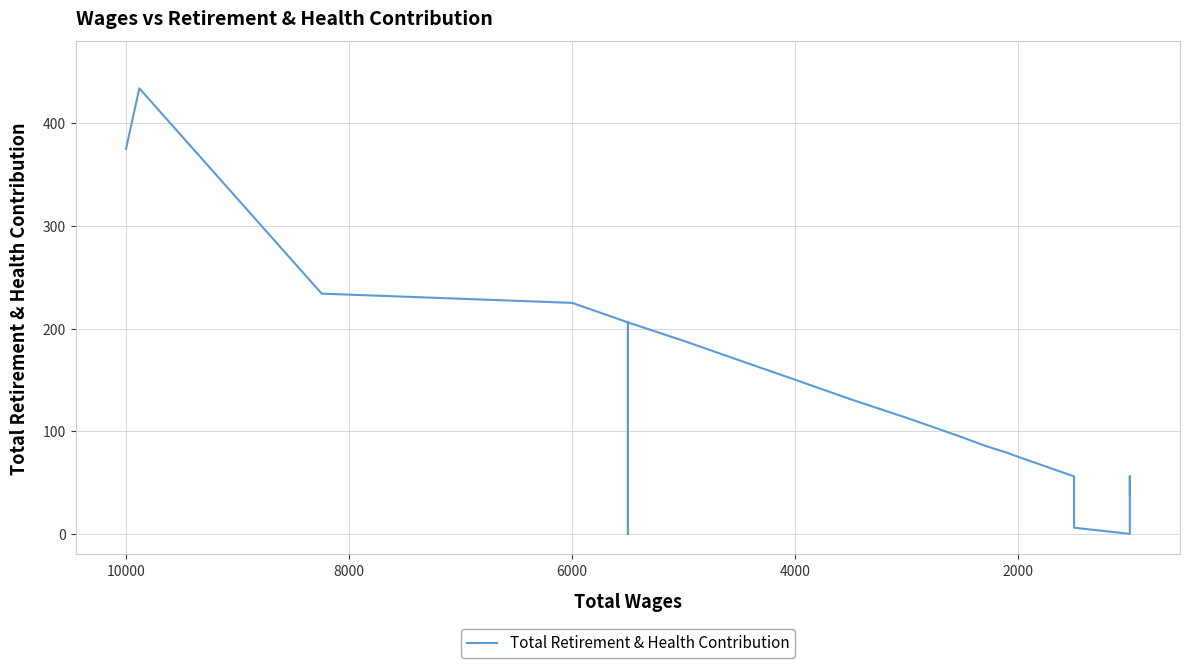

What is the greatest value displayed?

434